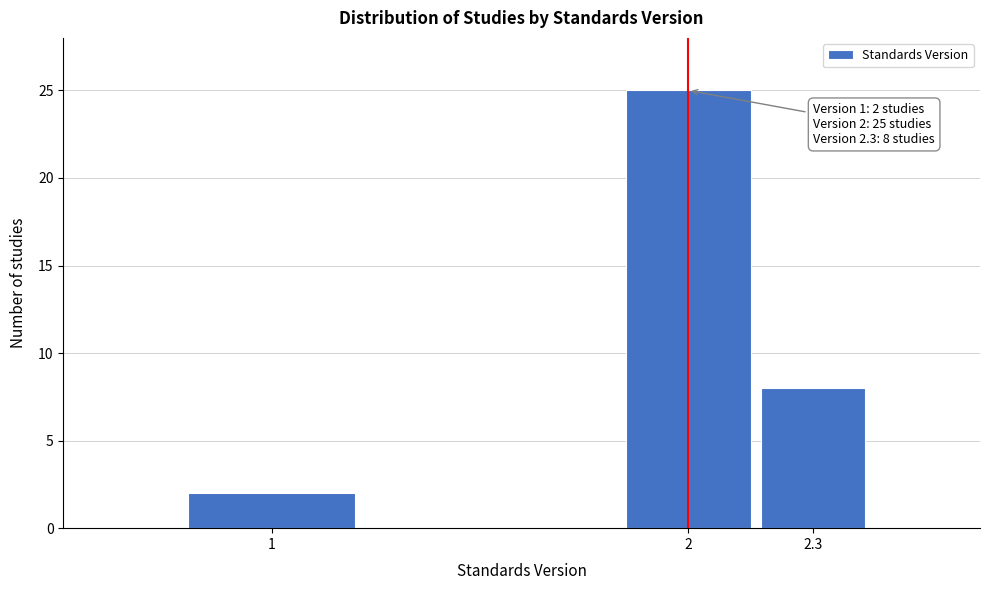

Reading right to left, transcribe all the data shown in this chart.

2.3=8	2=25	1=2